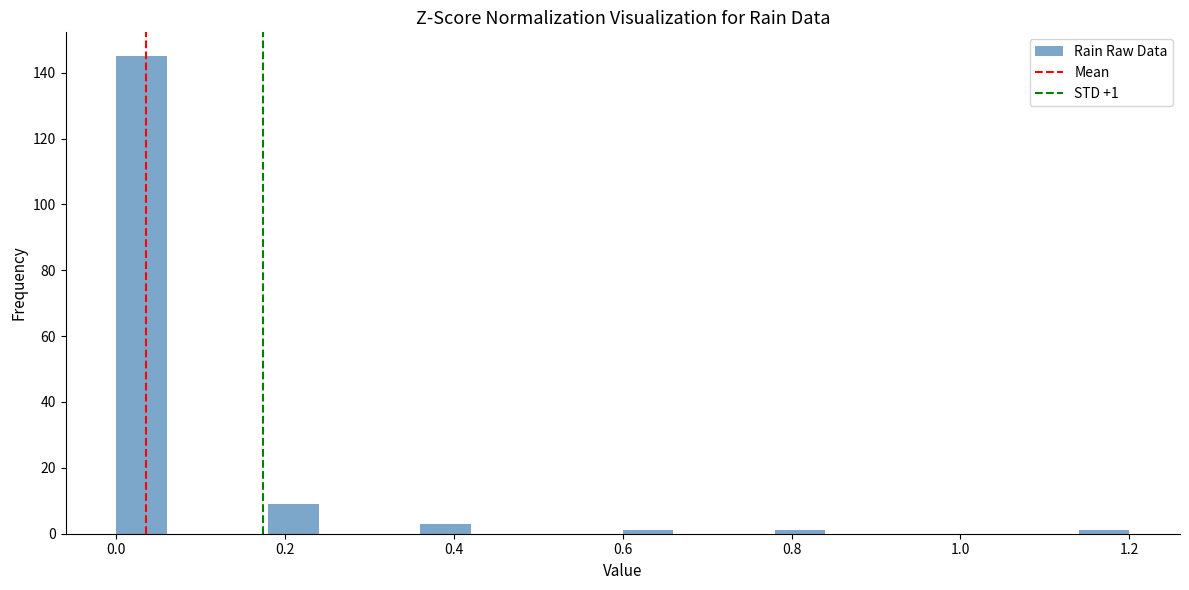

Read against the x-axis, roughly where is the centre of the tallest bar?

0.04